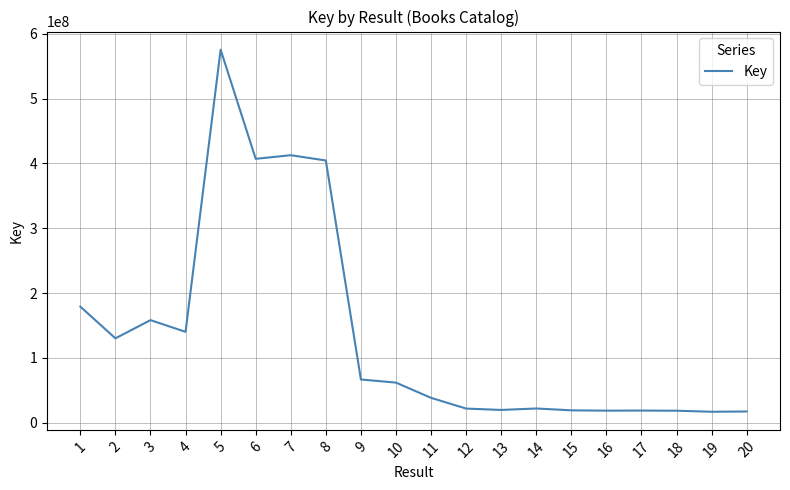

At which label does the data first exceed 61765390?

1